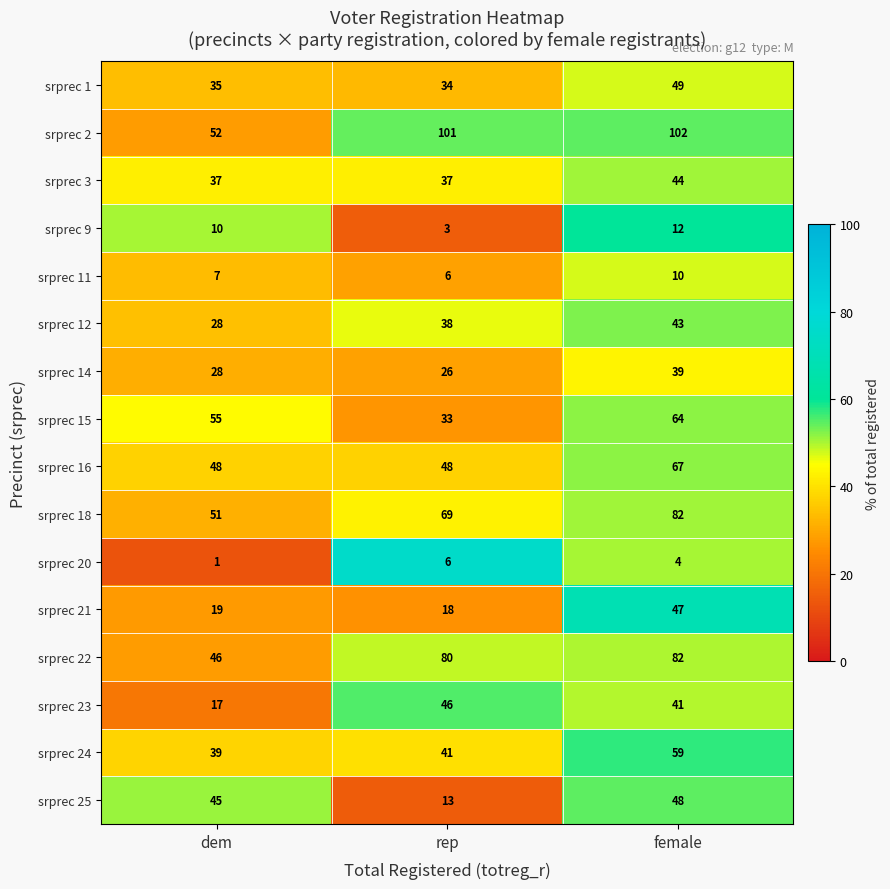

What is the greatest value displayed?

102